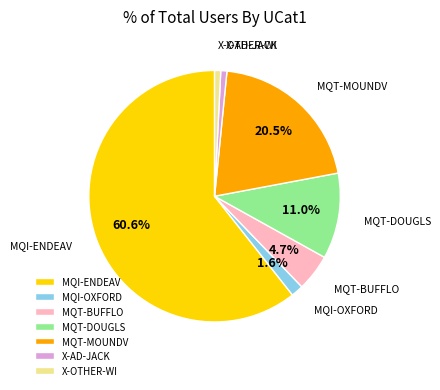

Which has a higher value, MQT-DOUGLS or MQI-ENDEAV?

MQI-ENDEAV